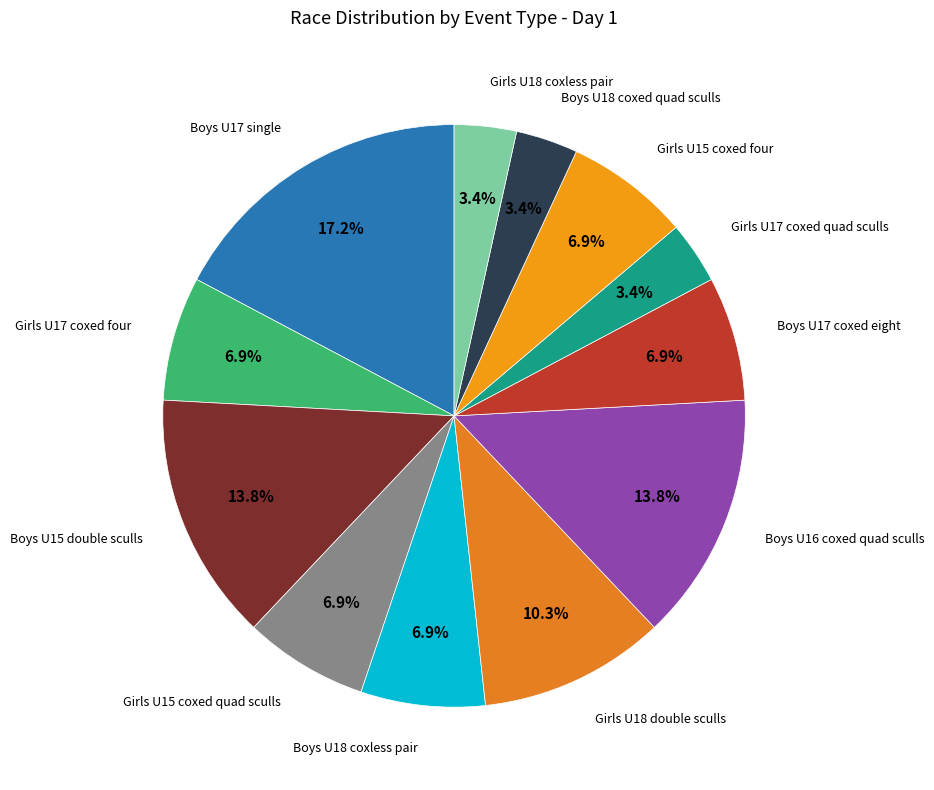

To the nearest percent, what is the average slice percentage?

8%